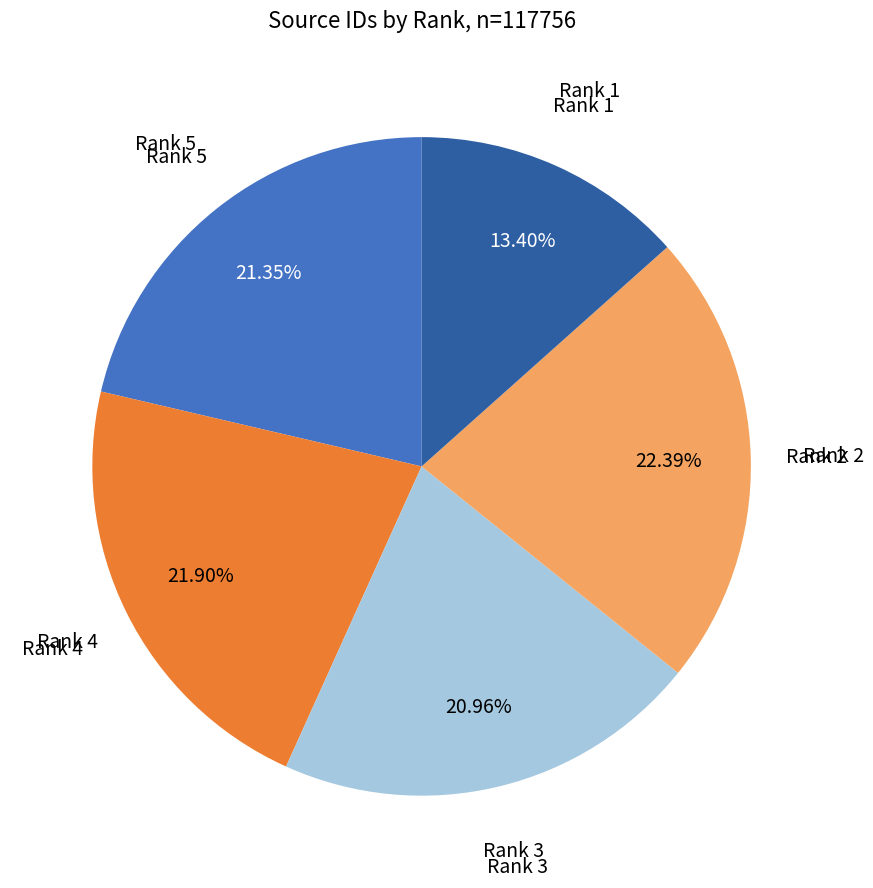

To the nearest percent, what is the average slice percentage?

20%